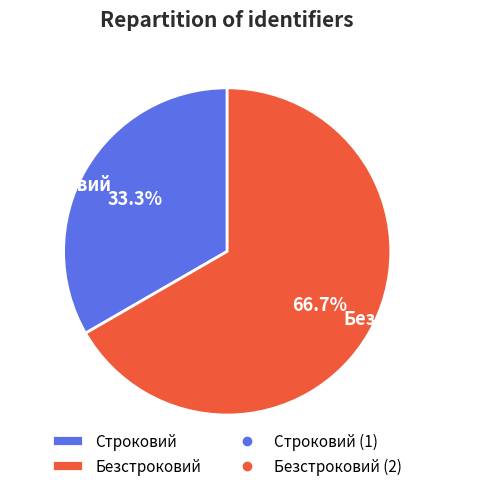

How many slices are in this pie chart?

2